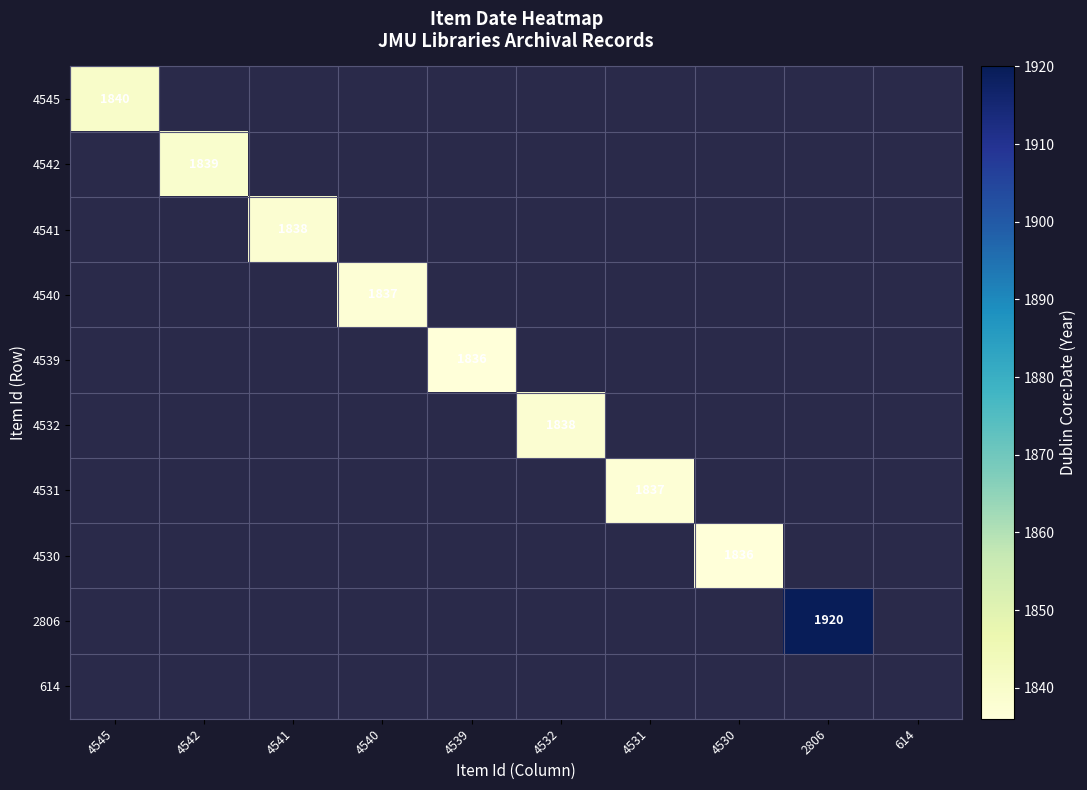

The value of 4530 at 4530 is 1836. True or false?

True